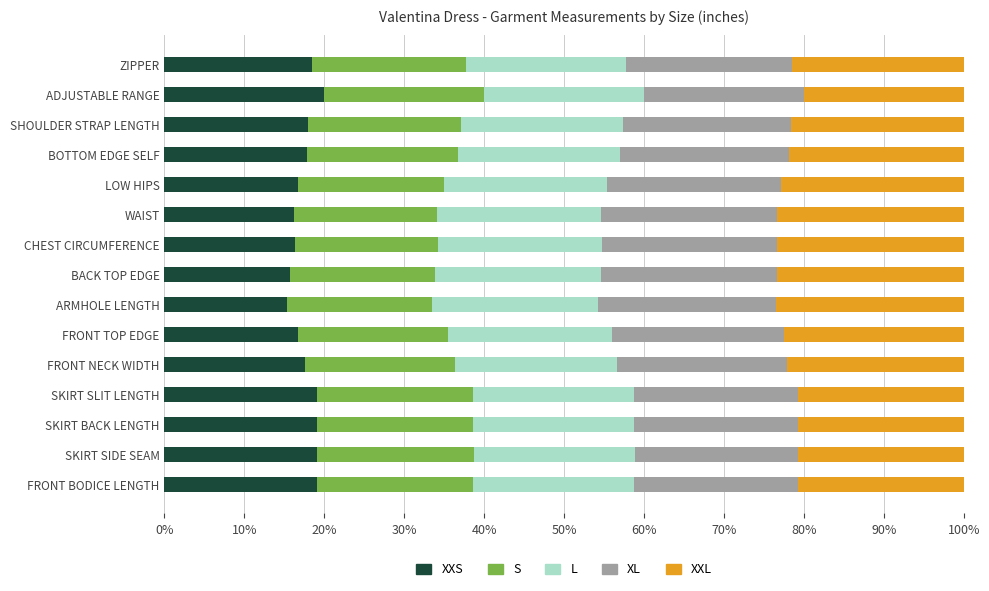

What is the total value across all series at CHEST CIRCUMFERENCE?

100.0